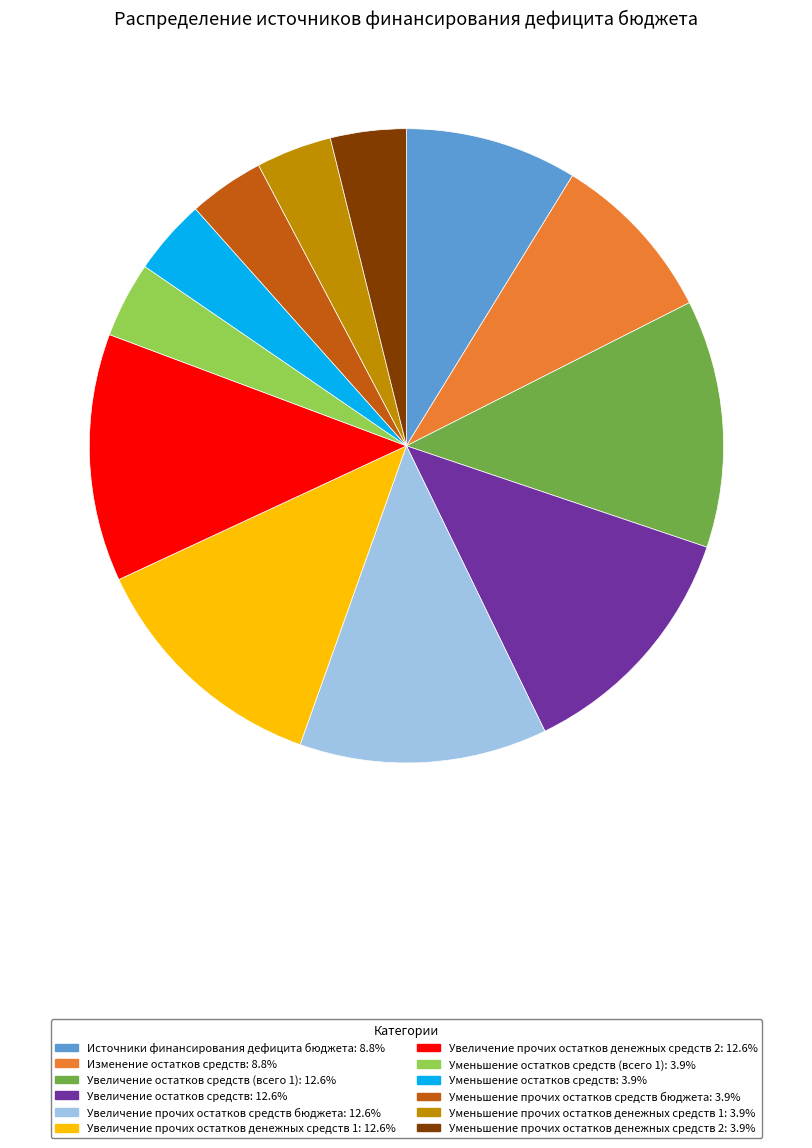

How many slices are in this pie chart?

12